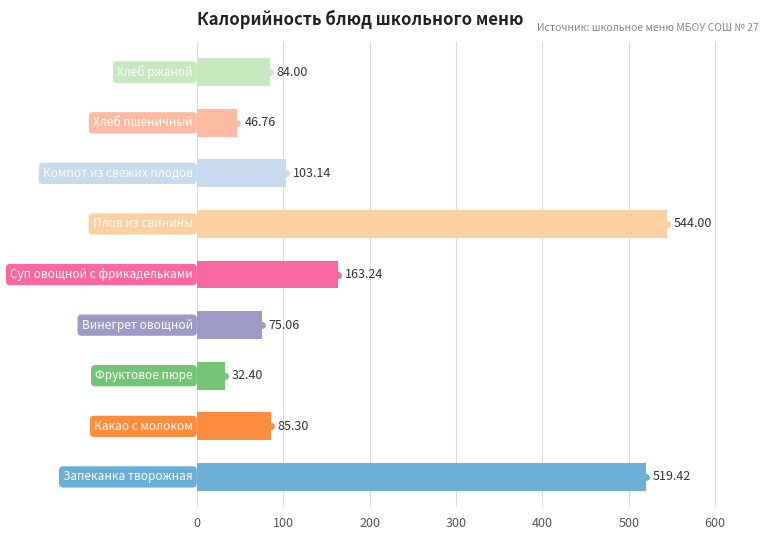

What is the change in value from 500 to 8?

-460.0